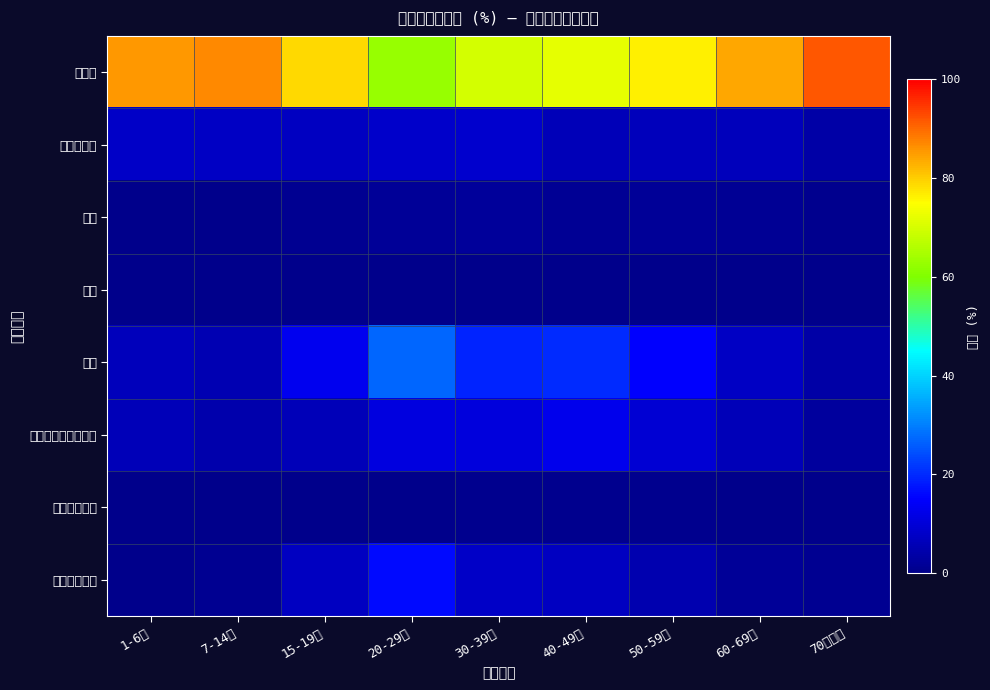

Which series has the largest total across all categories?

家庭食